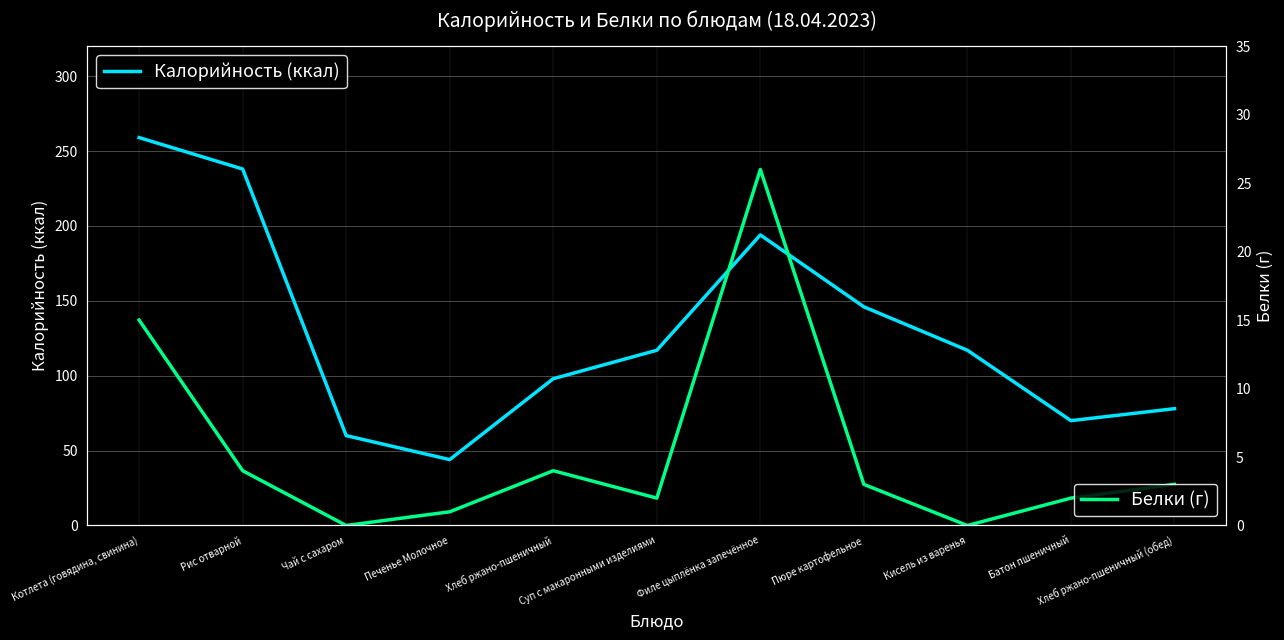

Rank the series by their average value, from highest to lowest.

Калорийность (ккал), Белки (г)